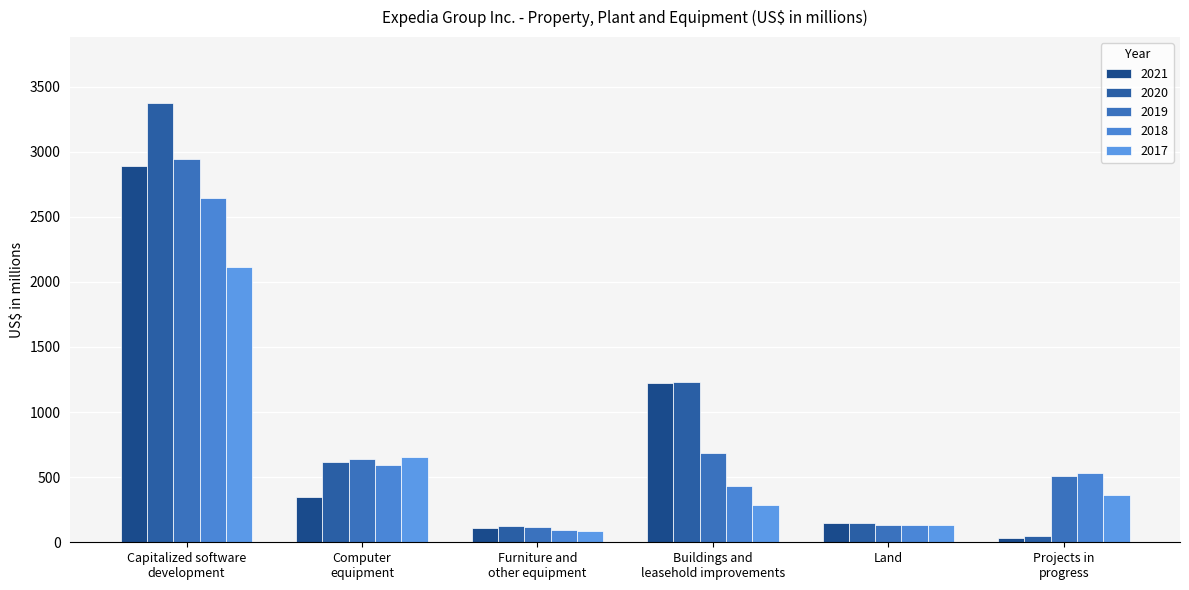

Is the value of 2020 at Furniture and
other equipment greater than the value of 2019 at Buildings and
leasehold improvements?

No